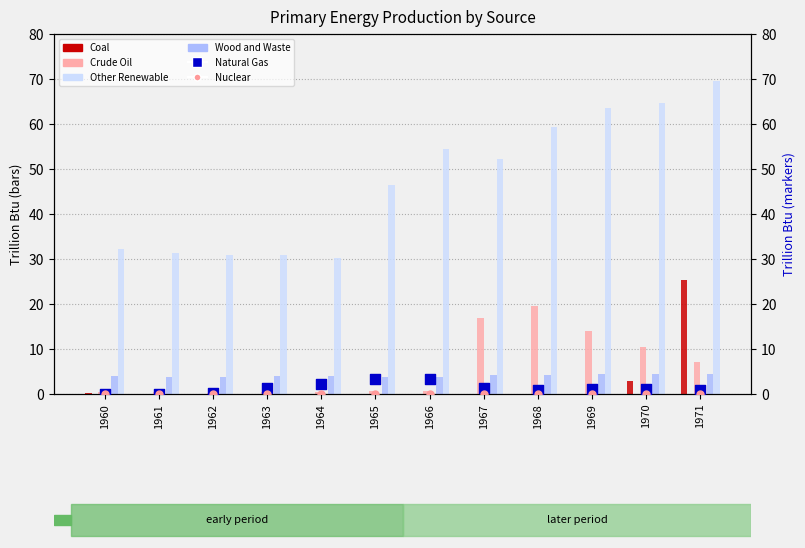

At which category is the sum across all series the highest?

1971